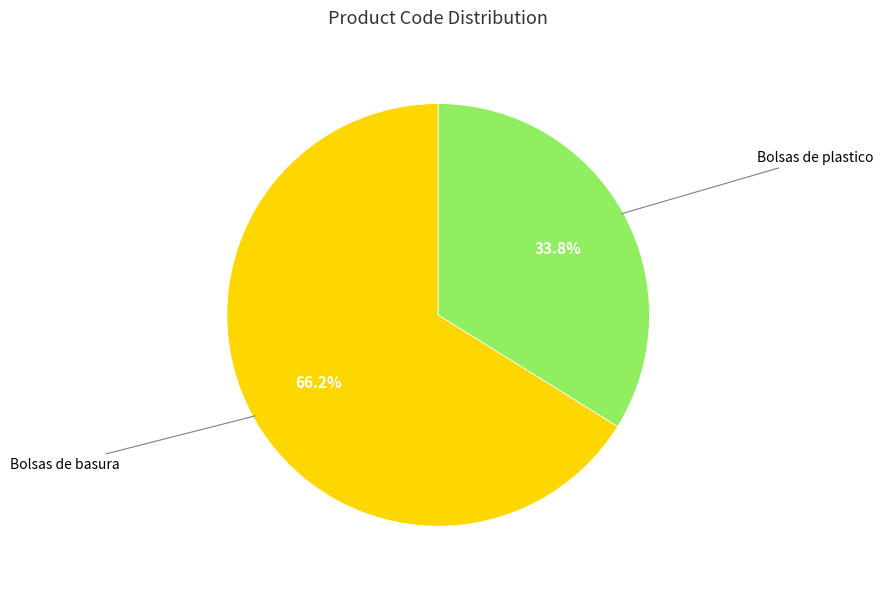

Does Bolsas de basura account for over 50% of the chart?

Yes